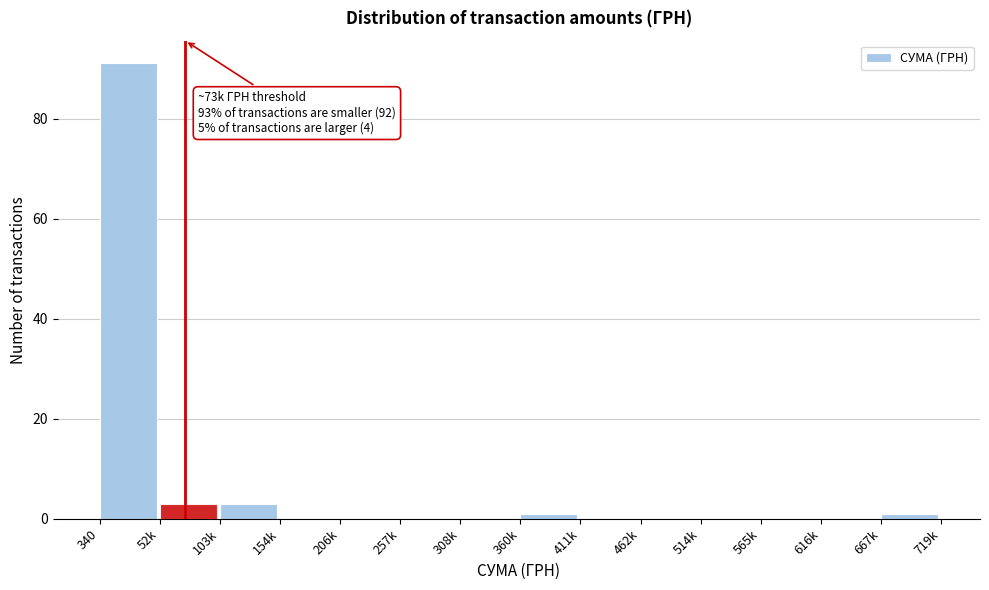

Reading left to right, what are all the values shown in this chart?

340=91	52k=3	103k=3	154k=0	206k=0	257k=0	308k=0	360k=1	411k=0	462k=0	514k=0	565k=0	616k=0	667k=1